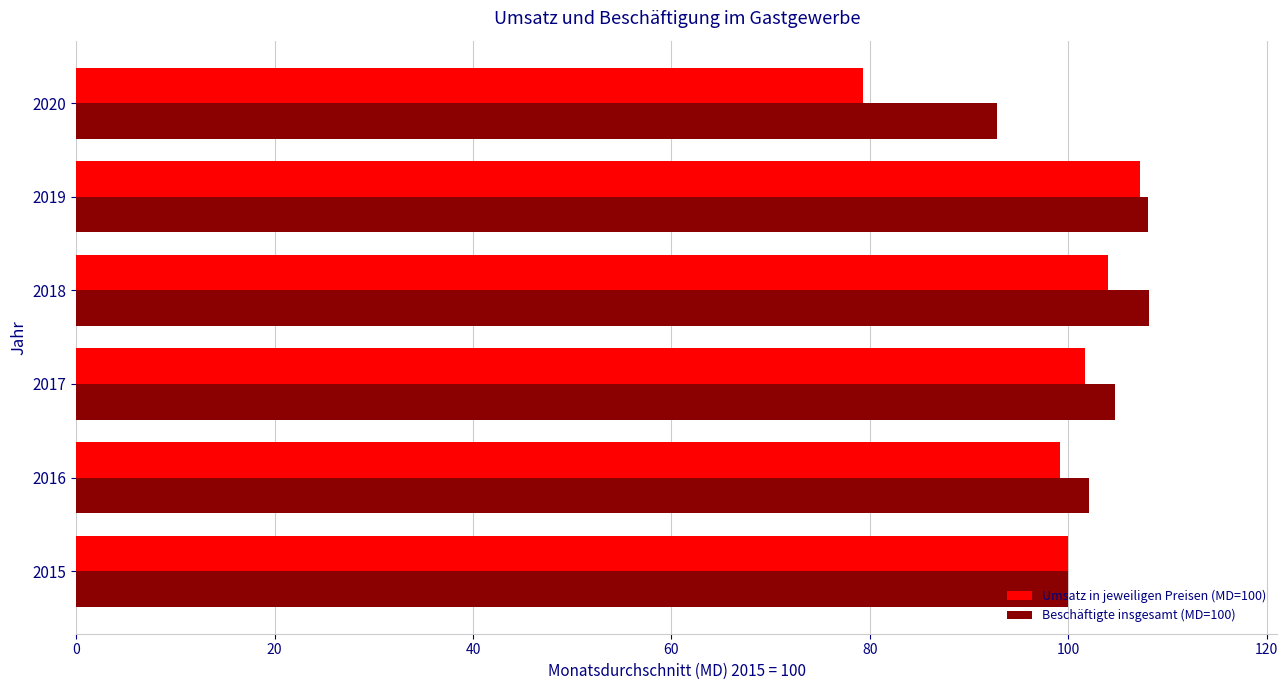

At which category does the chart reach its minimum across all series?

2020